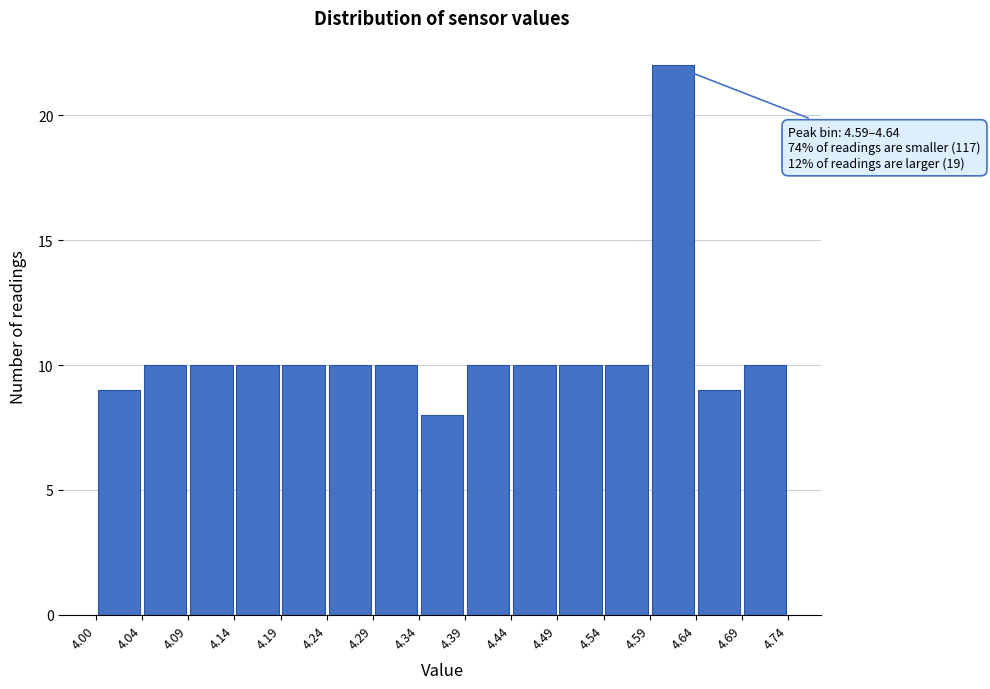

Over which range of the x-axis is the bar tallest?

4.59 to 4.64